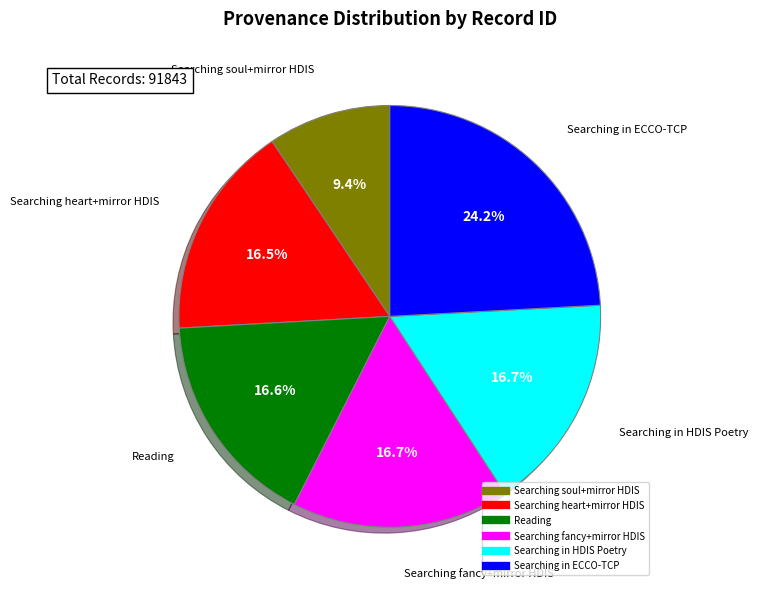

To the nearest percent, what is the average slice percentage?

17%